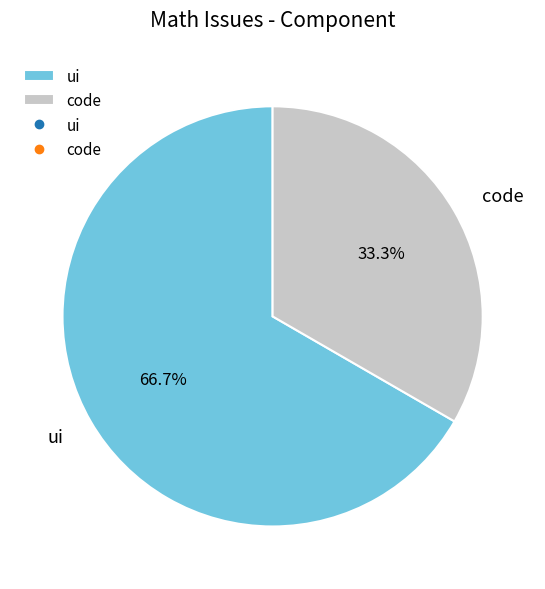

To the nearest percent, what is the difference between the largest and smallest slice percentages?

33%